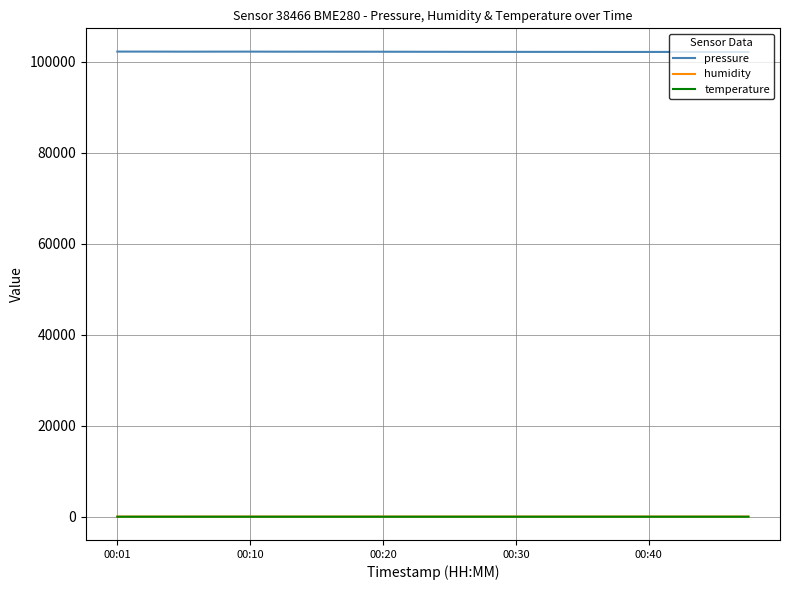

True or false: pressure and temperature intersect in this chart.

False